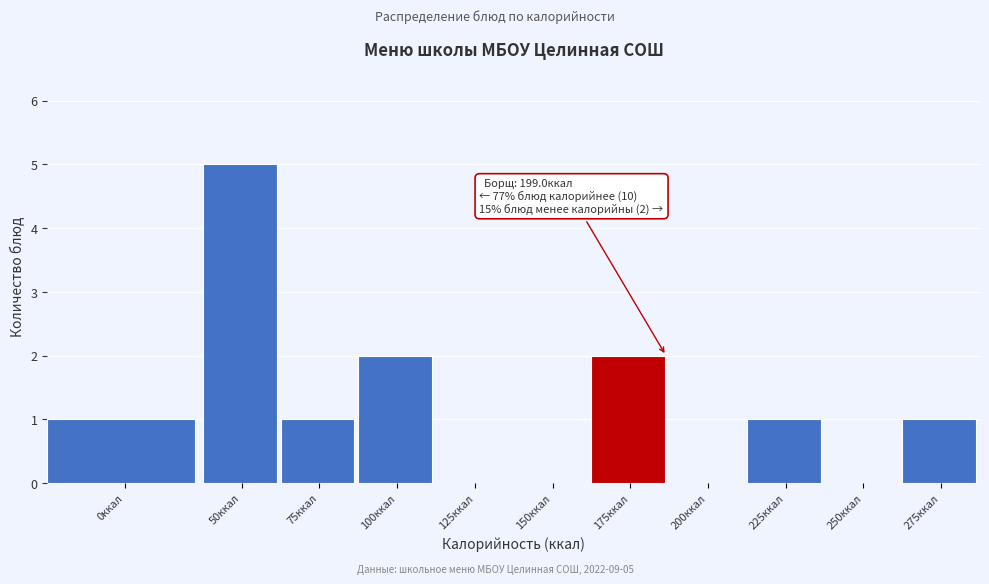

Reading left to right, extract all data points from this chart.

0ккал=1	50ккал=5	75ккал=1	100ккал=2	125ккал=0	150ккал=0	175ккал=2	200ккал=0	225ккал=1	250ккал=0	275ккал=1